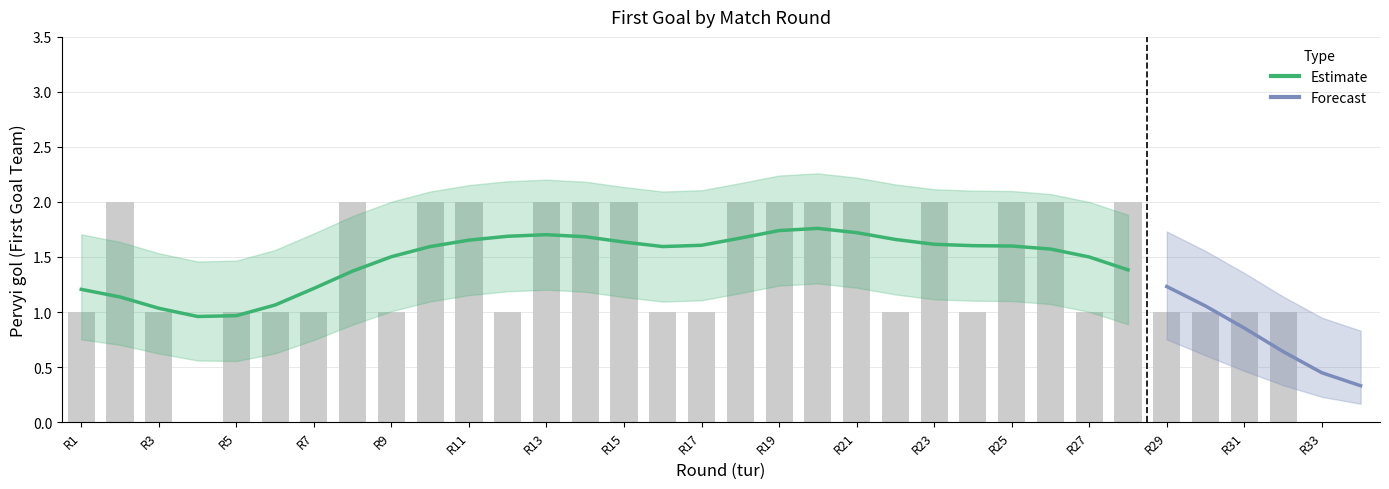

True or false: Pervyi gol upper has a value of 1.5 at 30.

True